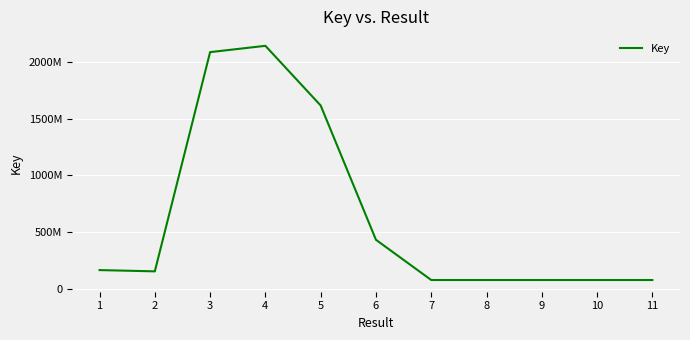

How many points are lower than both their immediate neighbors (excluding endpoints)?

3